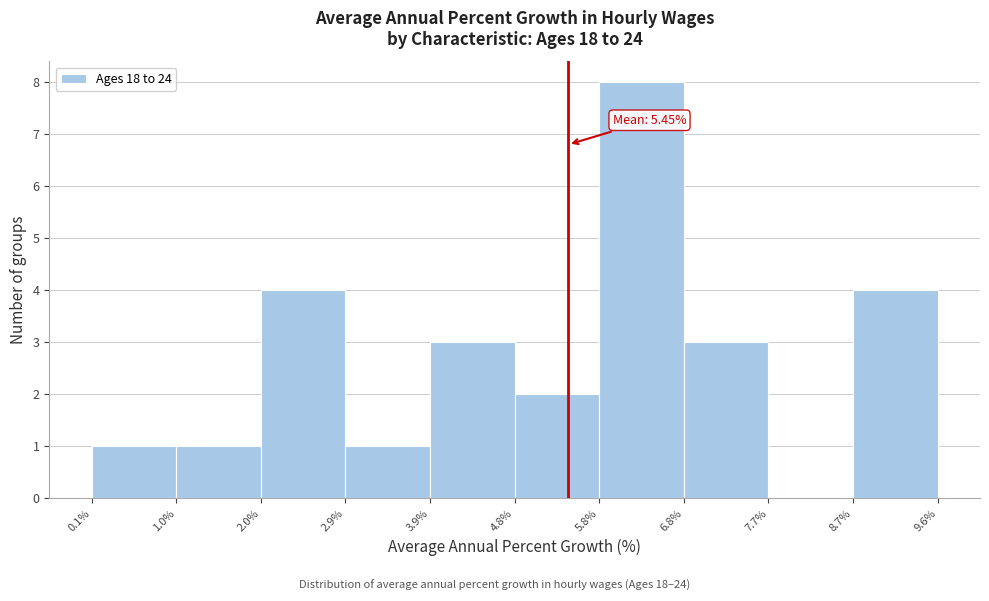

Over which range of the x-axis is the bar tallest?

5.8% to 6.8%